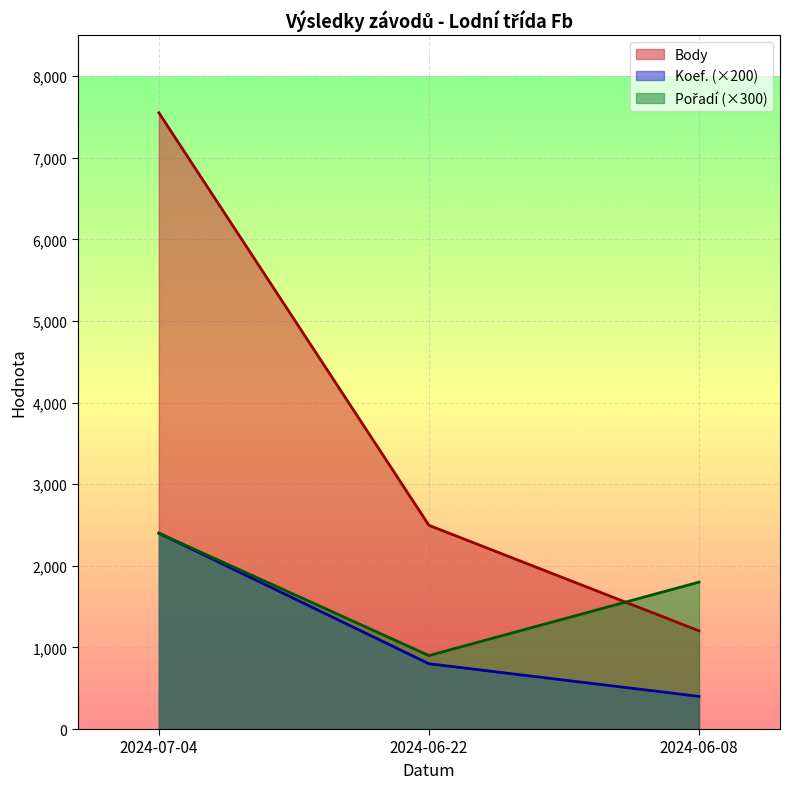

At which category is the sum across all series the highest?

2024-07-04